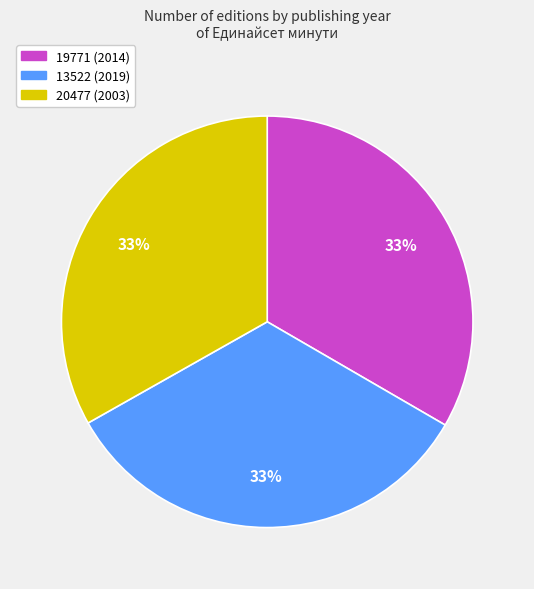

Is it true that 20477 (2003) is 33% of the pie?

True